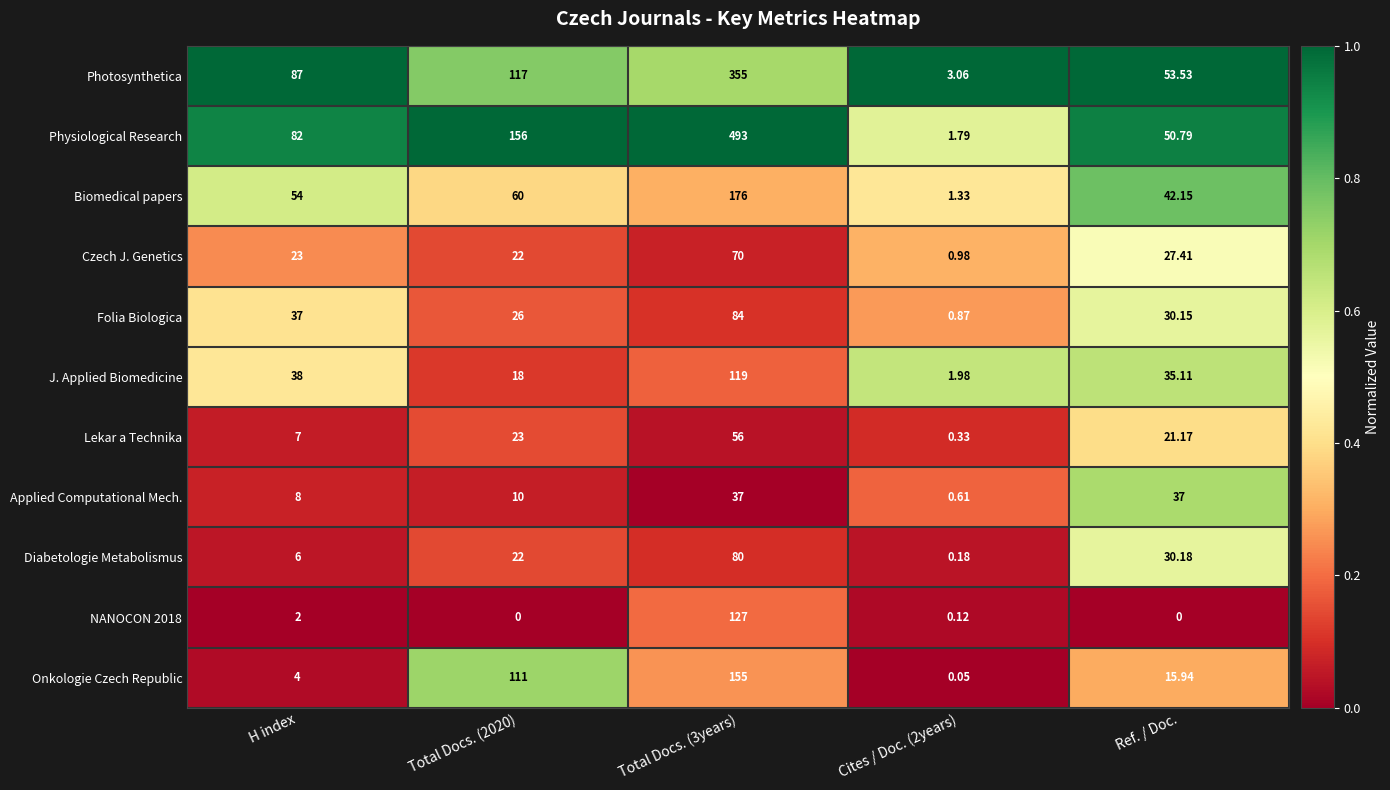

Rank the series at Ref. / Doc. from highest to lowest value.

Photosynthetica, Physiological Research, Biomedical papers, Applied Computational Mech., J. Applied Biomedicine, Diabetologie Metabolismus, Folia Biologica, Czech J. Genetics, Lekar a Technika, Onkologie Czech Republic, NANOCON 2018